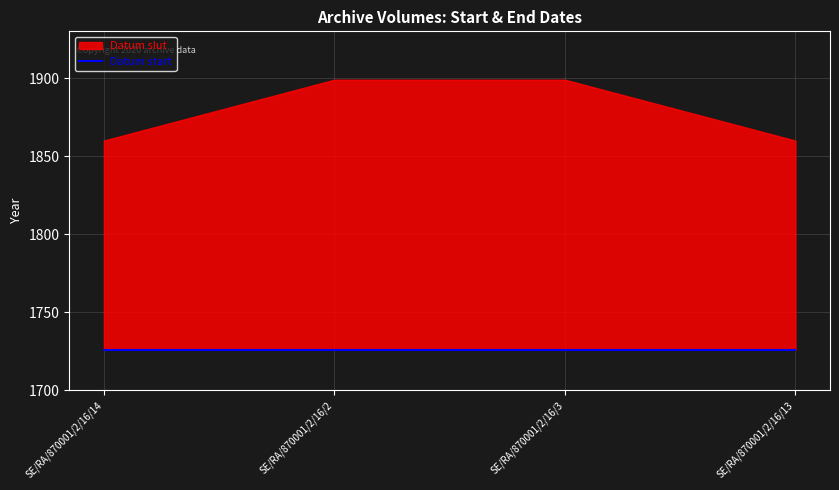

What is the label of the 3rd point from the right?

SE/RA/870001/2/16/2